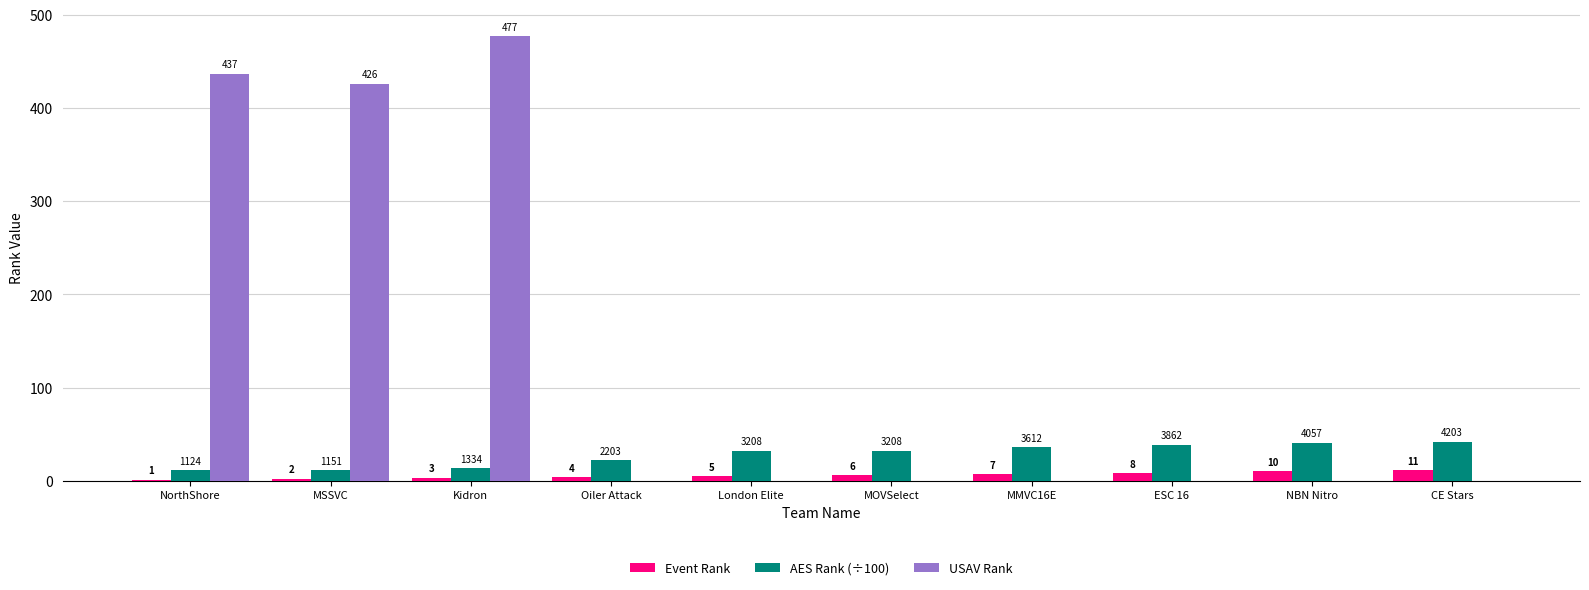

Which series changed the most between MOVSelect and CE Stars?

AES Rank (÷100)